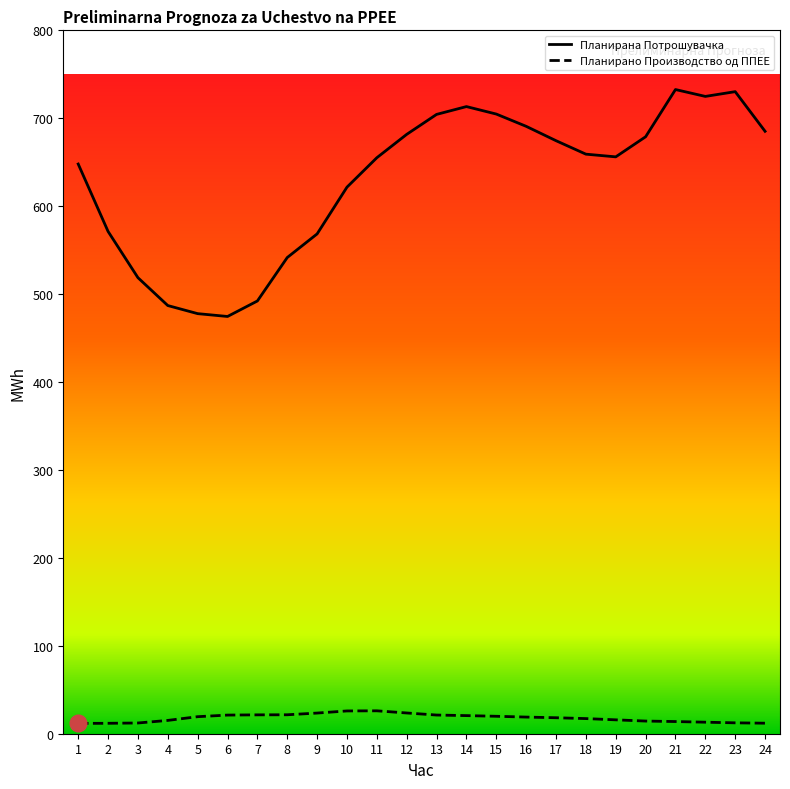

True or false: Планирана Потрошувачка has a value of 410.8 at 21.

False